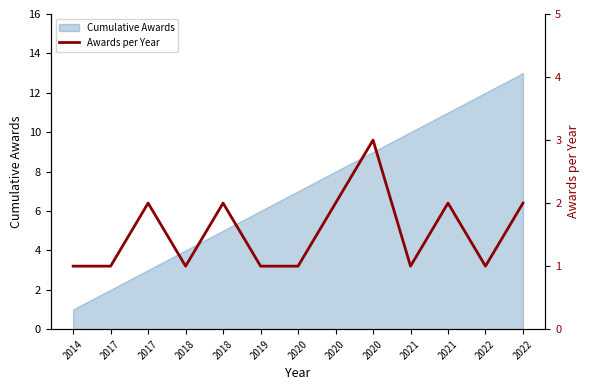

The chart shows a value of 1 at 2020. True or false?

False